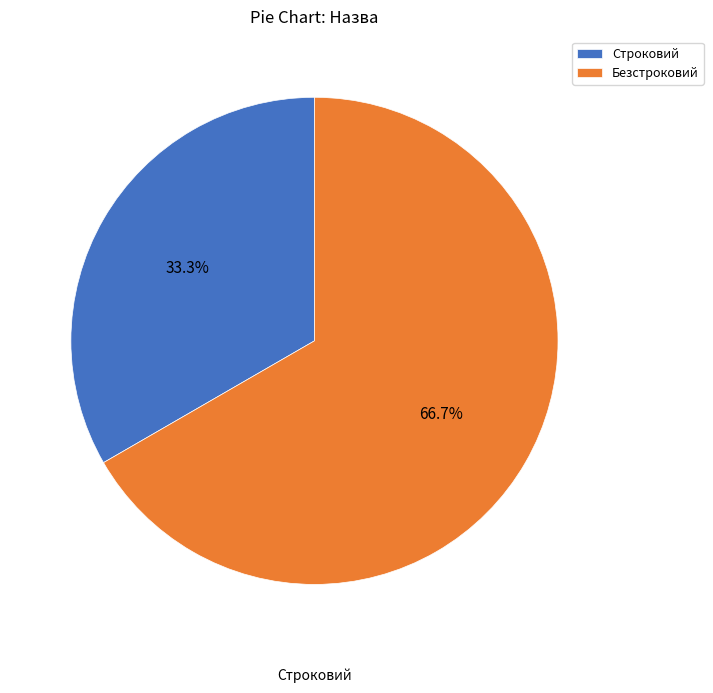

Is the sum of Безстроковий and Строковий greater than half?

Yes